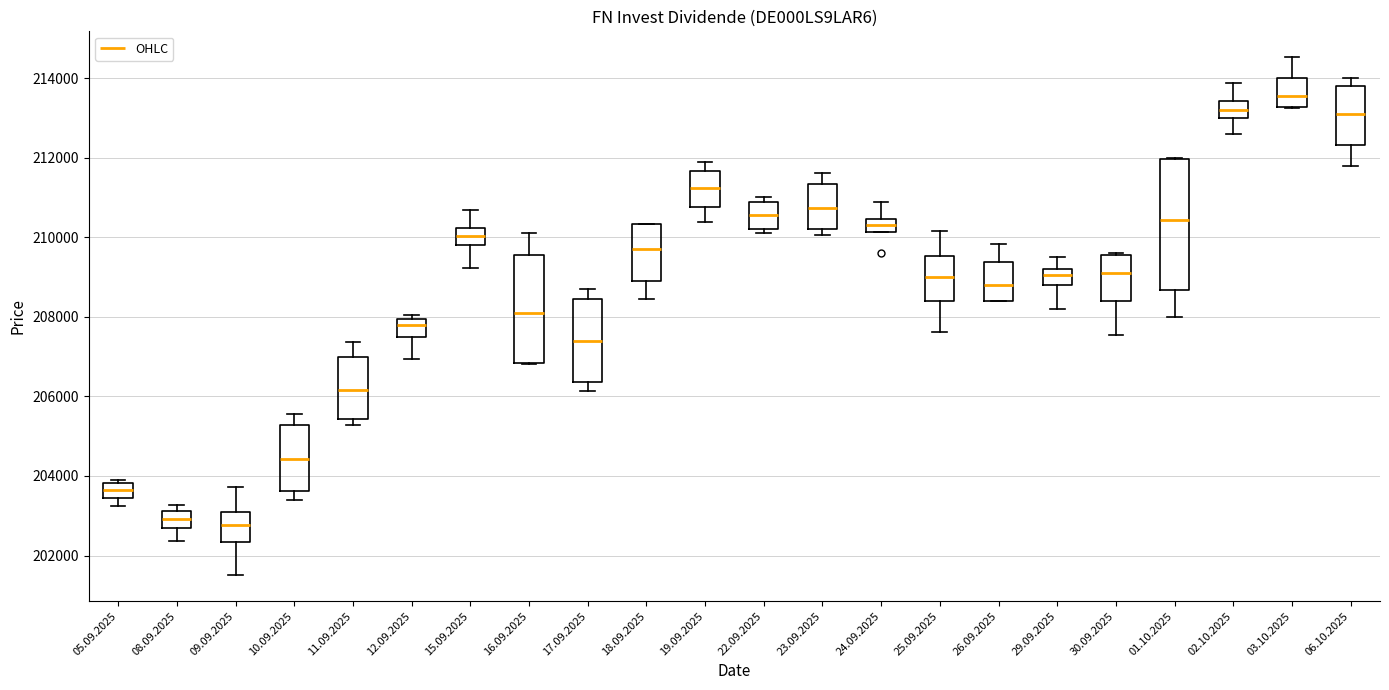

Reading left to right, transcribe this box plot: for each box, give where its median line is, the range the box spans, and where its two whiskers end, as read against the y-axis. The values are not printed on the chart, so give them approximately, as read against the axis.

05.09.2025: median 203600, box 203400 to 203800, whiskers 203200 to 204000
08.09.2025: median 203000, box 202600 to 203200, whiskers 202400 to 203200 (just above the box's upper edge)
09.09.2025: median 202800, box 202400 to 203200, whiskers 201600 to 203800
10.09.2025: median 204400, box 203600 to 205200, whiskers 203400 to 205600
11.09.2025: median 206200, box 205400 to 207000, whiskers 205200 to 207400
12.09.2025: median 207800, box 207400 to 208000, whiskers 207000 to 208000 (just above the box's upper edge)
15.09.2025: median 210000, box 209800 to 210200, whiskers 209200 to 210600
16.09.2025: median 208200, box 206800 to 209600, whiskers 206800 to 210200
17.09.2025: median 207400, box 206400 to 208400, whiskers 206200 to 208800
18.09.2025: median 209800, box 209000 to 210400, whiskers 208400 to 210400
19.09.2025: median 211200, box 210800 to 211600, whiskers 210400 to 211800
22.09.2025: median 210600, box 210200 to 210800, whiskers 210200 (just below the box's lower edge) to 211000
23.09.2025: median 210800, box 210200 to 211400, whiskers 210000 to 211600
24.09.2025: median 210400 (inside the box), box 210200 to 210400, whiskers 210200 to 210800
25.09.2025: median 209000, box 208400 to 209600, whiskers 207600 to 210200
26.09.2025: median 208800, box 208400 to 209400, whiskers 208400 to 209800
29.09.2025: median 209000, box 208800 to 209200, whiskers 208200 to 209600
30.09.2025: median 209200, box 208400 to 209600, whiskers 207600 to 209600
01.10.2025: median 210400, box 208600 to 212000, whiskers 208000 to 212000
02.10.2025: median 213200, box 213000 to 213400, whiskers 212600 to 213800
03.10.2025: median 213600, box 213200 to 214000, whiskers 213200 to 214600
06.10.2025: median 213200, box 212400 to 213800, whiskers 211800 to 214000